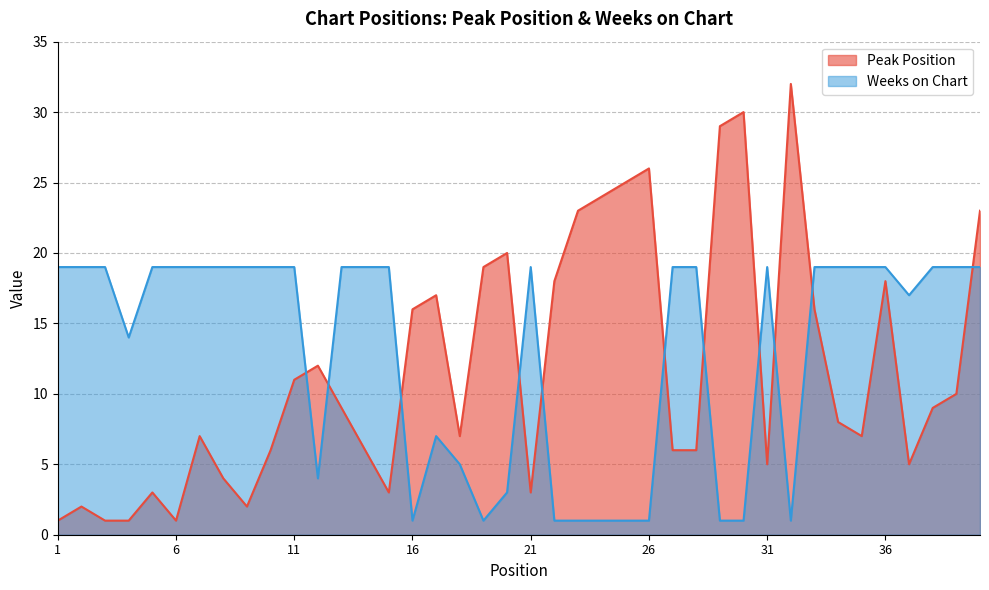

How many distinct data groups are displayed?

2